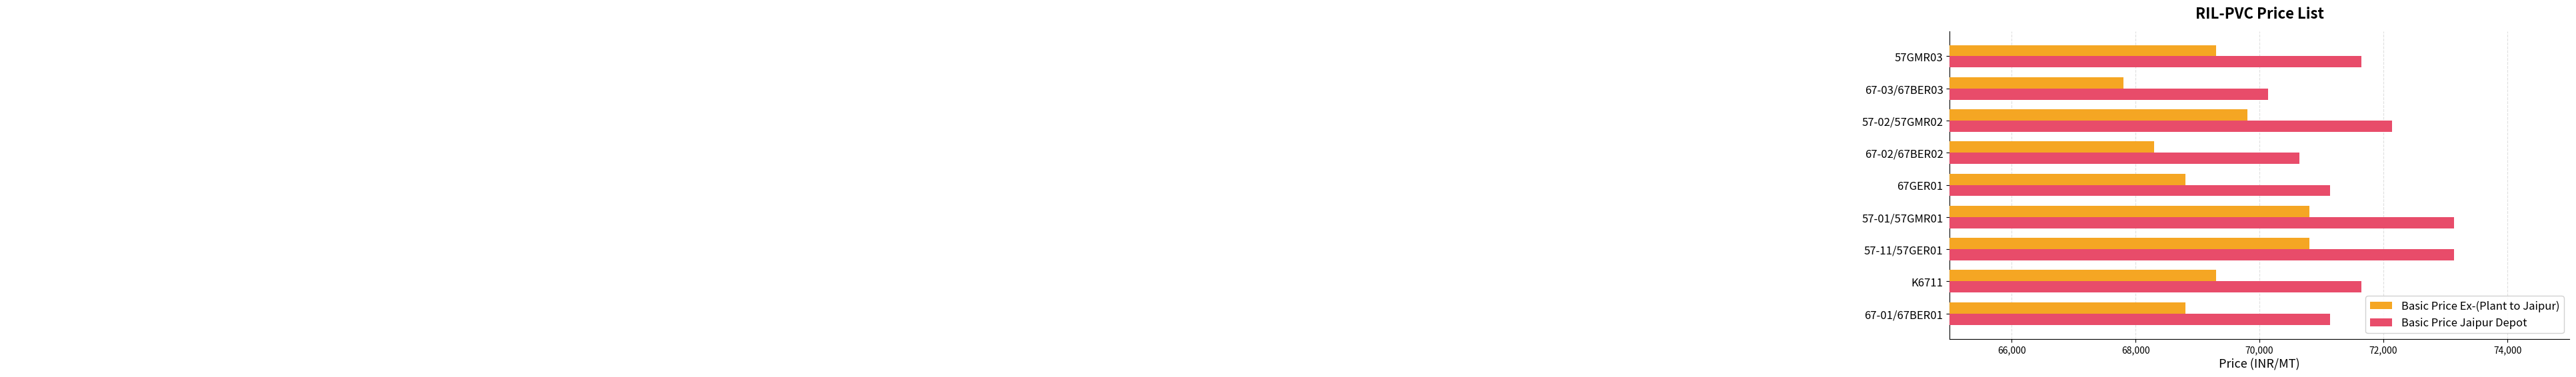

Count the Basic Price Ex-(Plant to Jaipur) values in the range 68800 to 69800.

5